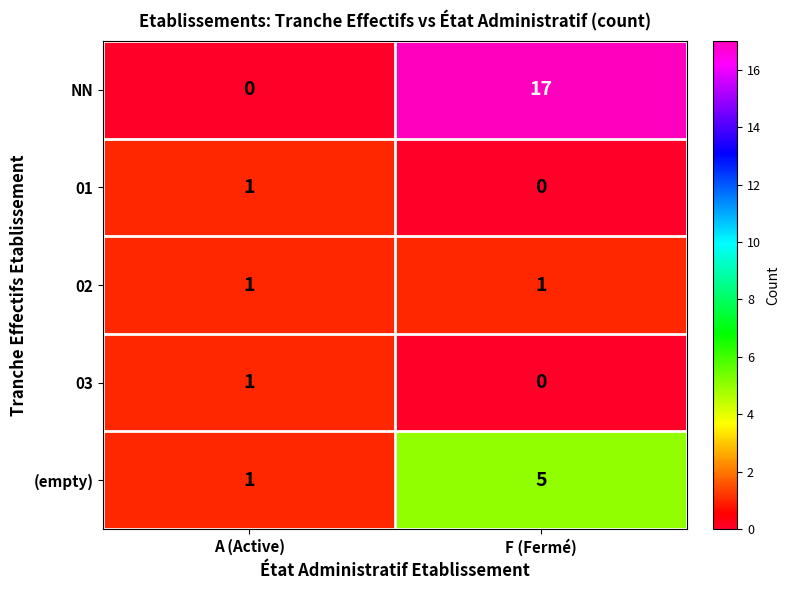

Which series has the widest spread of values?

NN